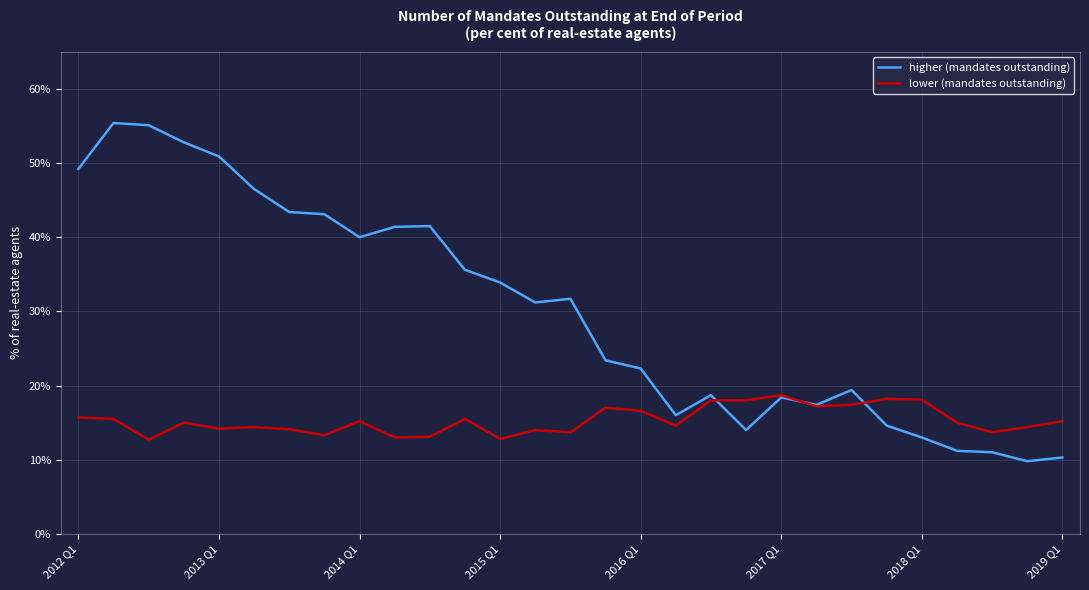

How many lines are shown in the chart?

2